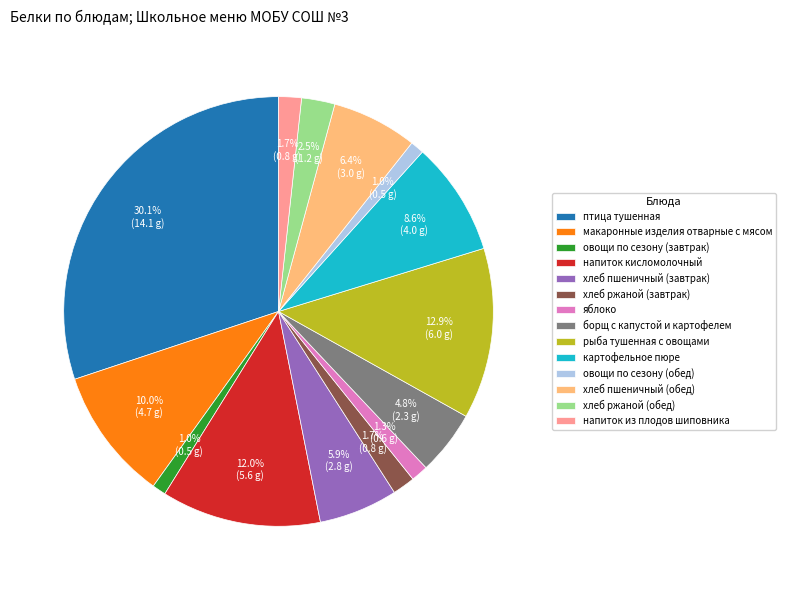

To the nearest percent, what is the difference between the largest and smallest slice percentages?

29%